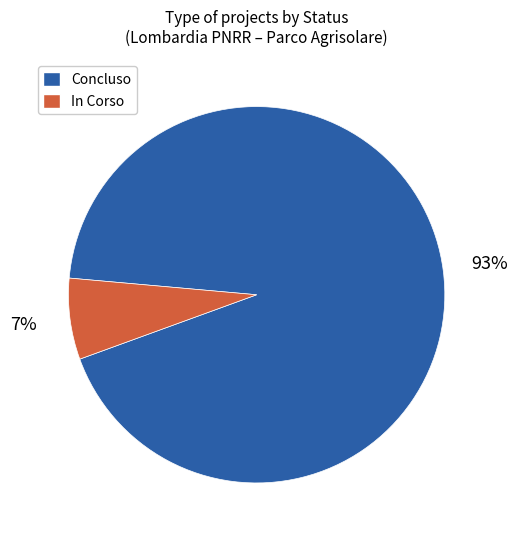

Between In Corso and Concluso, which is larger?

Concluso